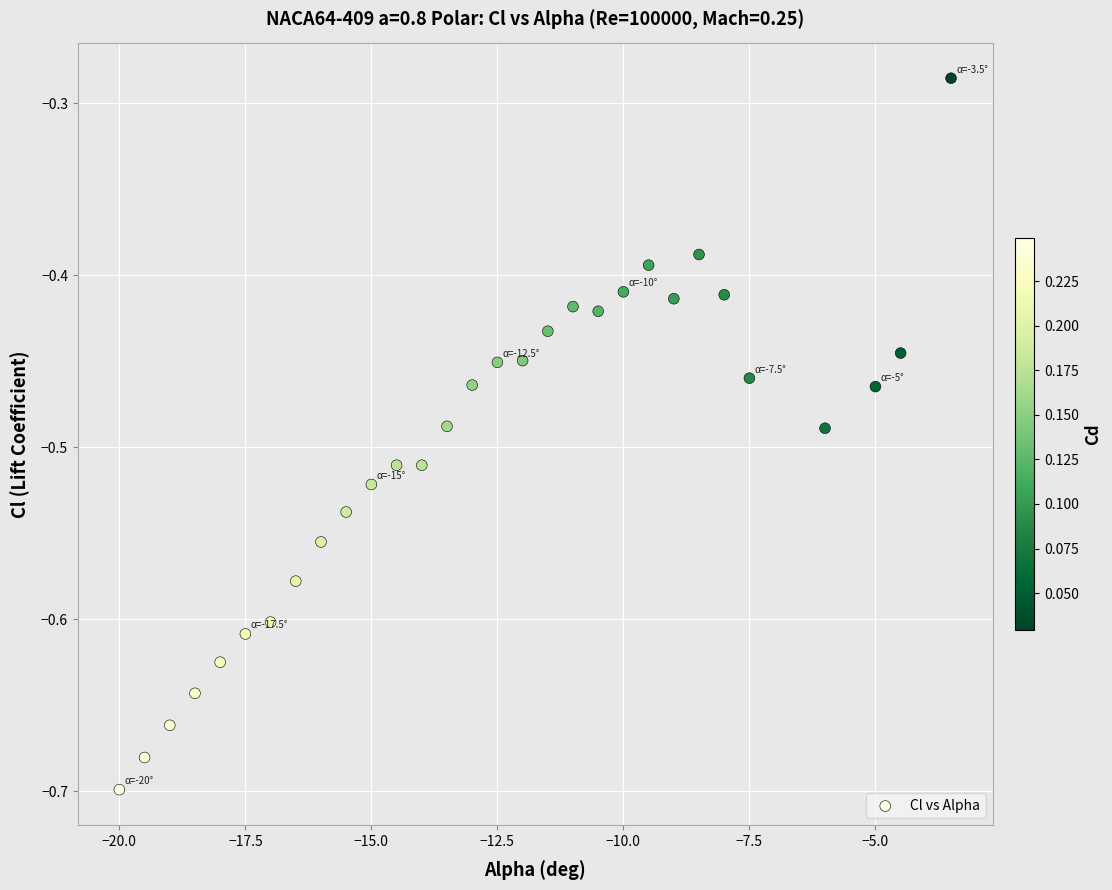

What is the range of X values (max minus min)?

16.5